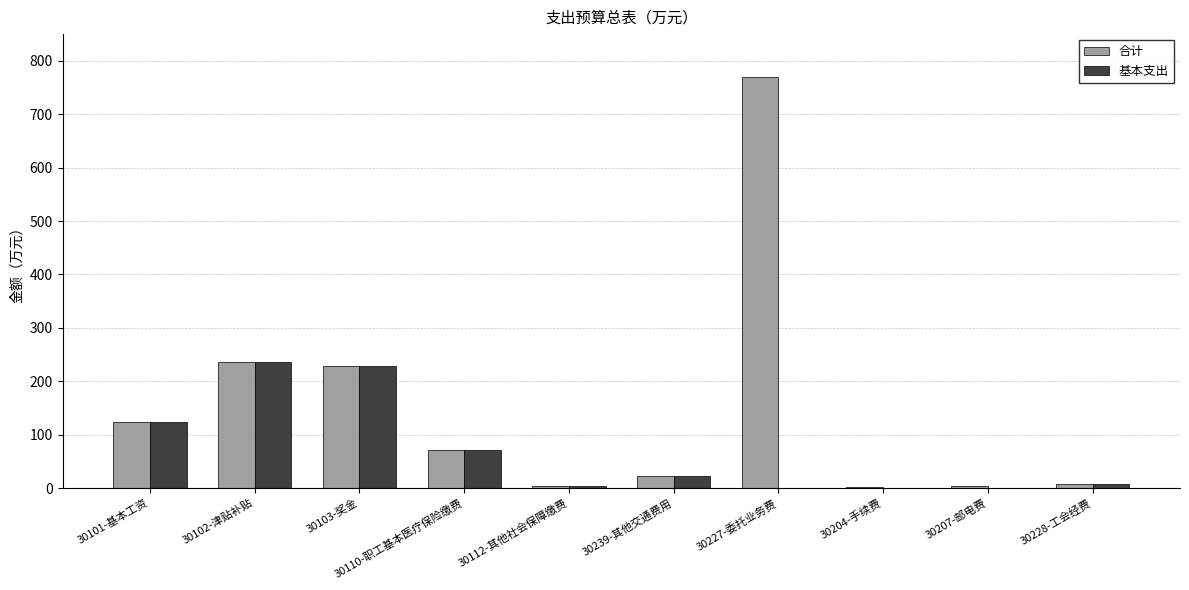

How many values in the 基本支出 series exceed 21?

5